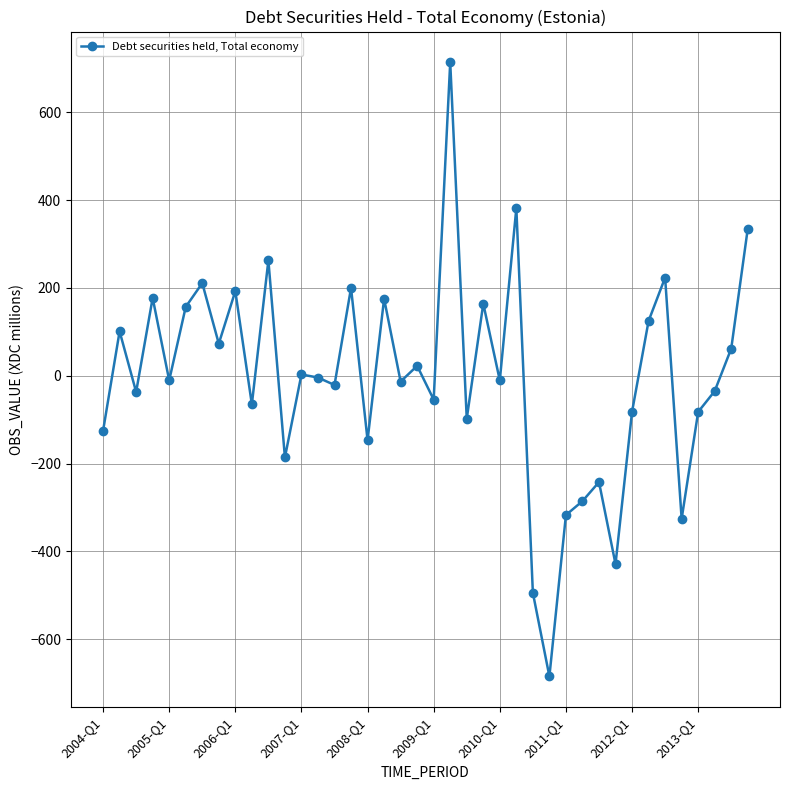

What is the greatest value displayed?

714.4